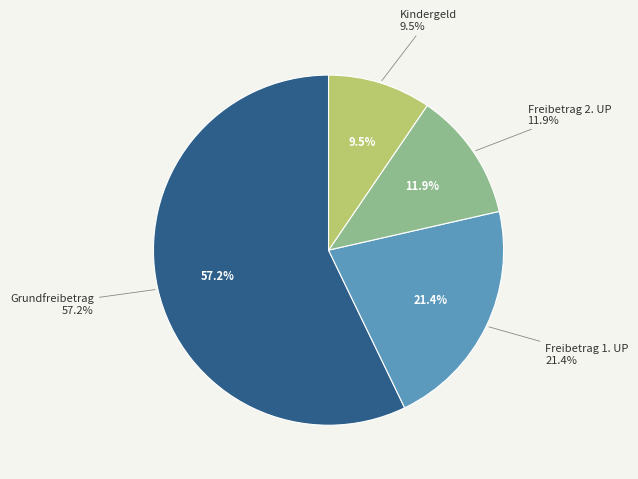

How many slices are in this pie chart?

4